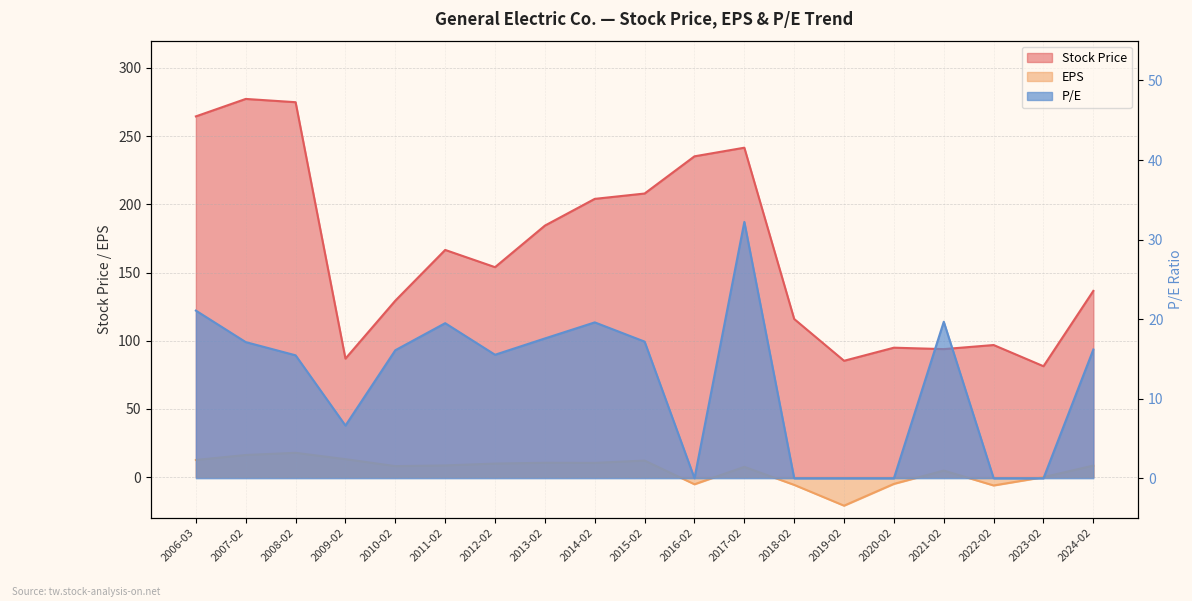

The value of EPS at 2011-02 is 3.1. True or false?

False